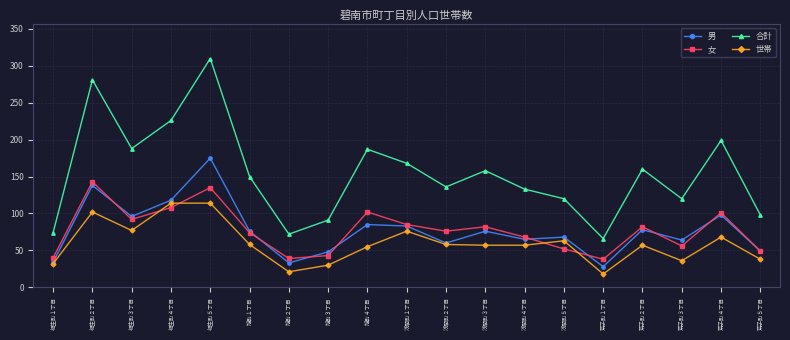

Between 相生町１丁目 and 旭町１丁目, which series saw the biggest shift?

合計